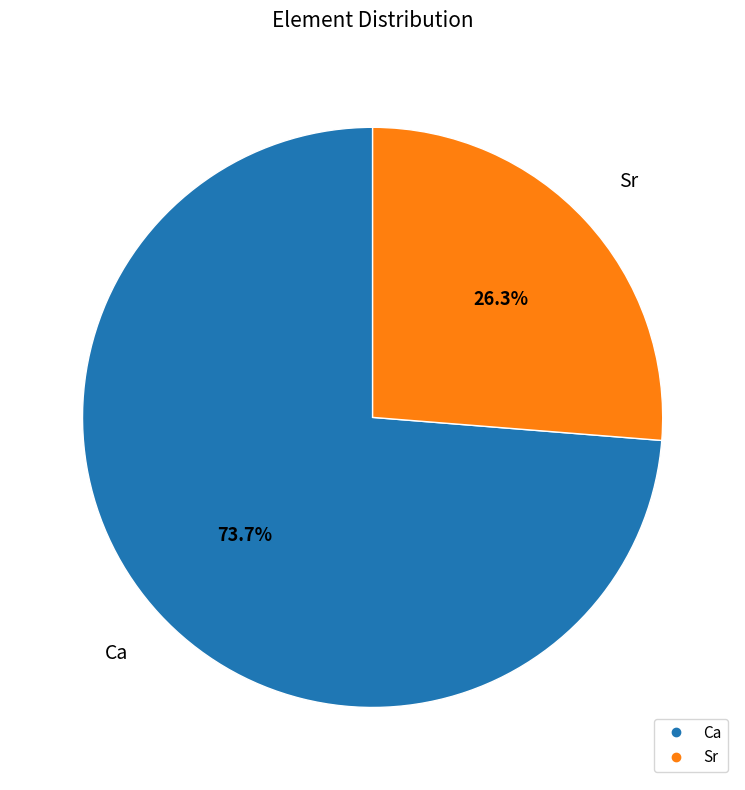

Does any single category account for the majority?

Yes